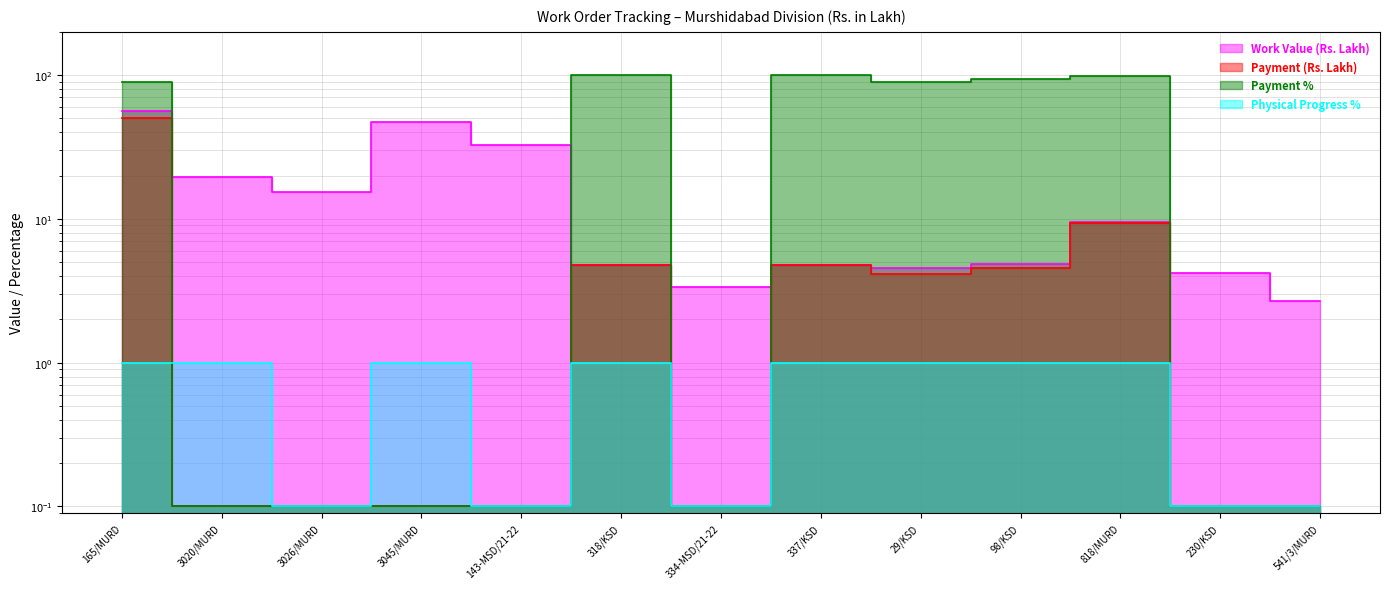

What is the label of the 9th point from the left?

29/KSD